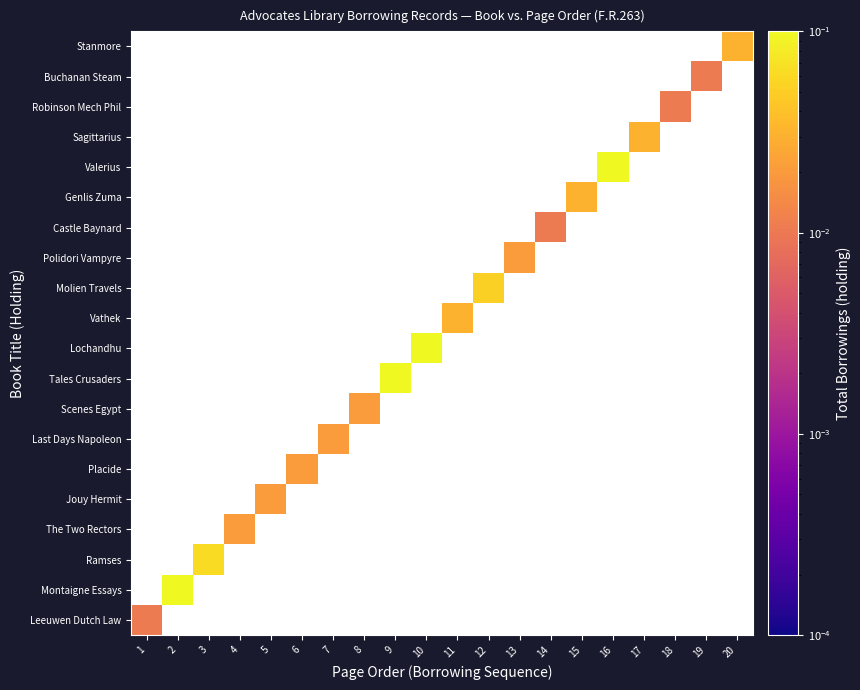

At which label is Leeuwen Dutch Law closest to 0?

1